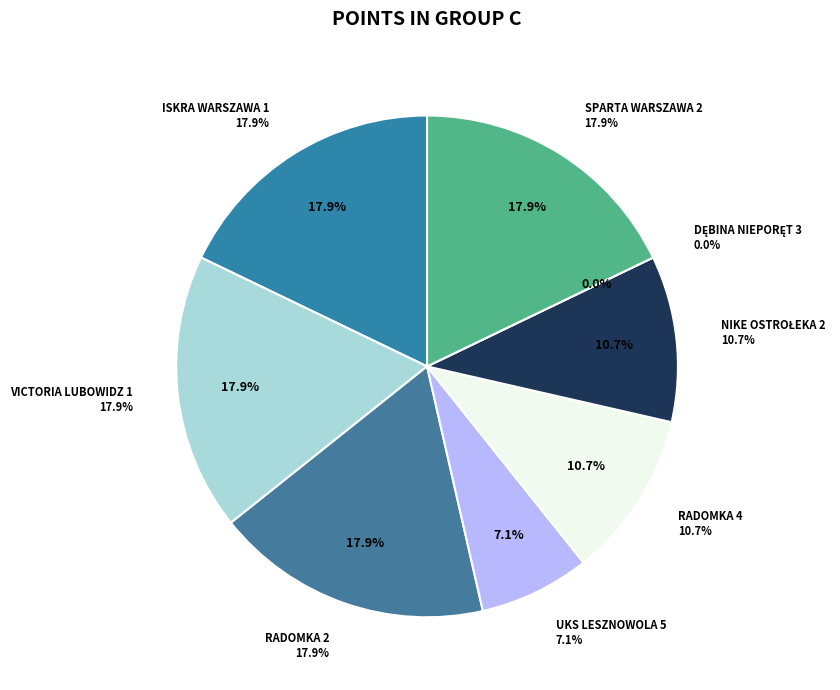

Does ISKRA WARSZAWA 1 represent more than half of the total?

No